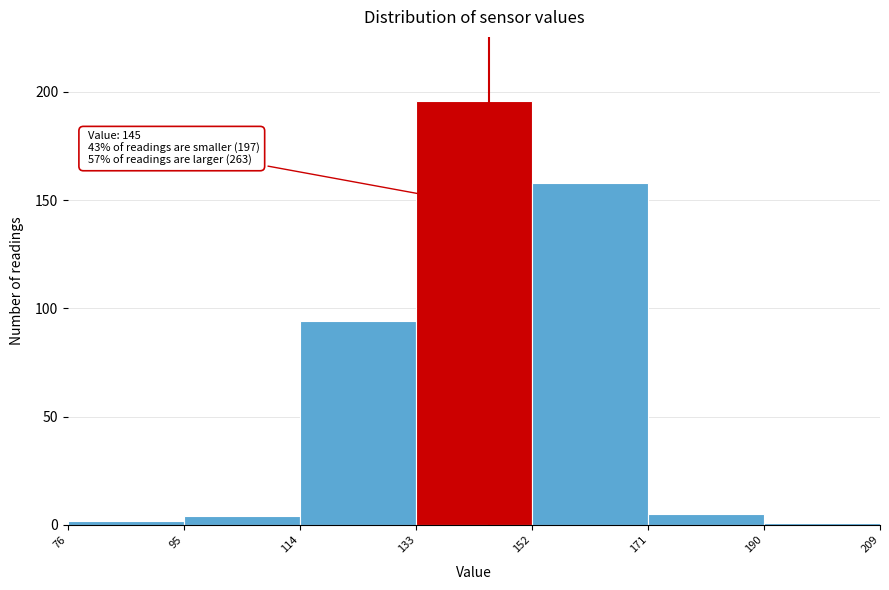

Which range on the x-axis has the tallest bar?

133 to 152